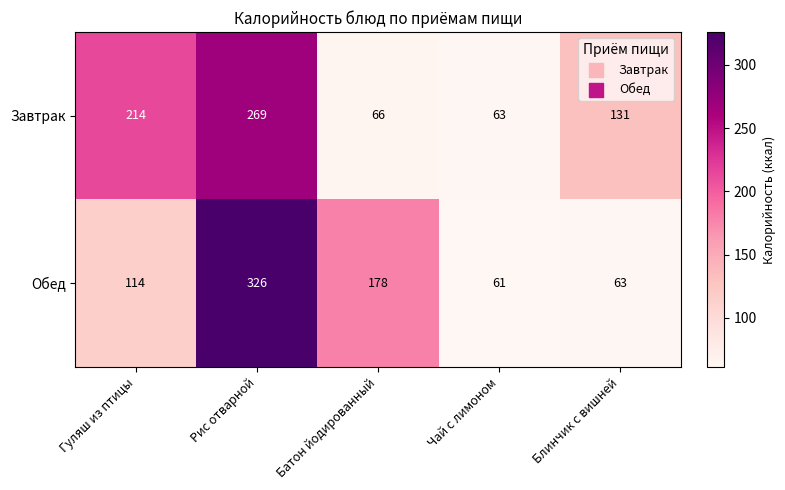

Which category has the highest value across all series?

Рис отварной